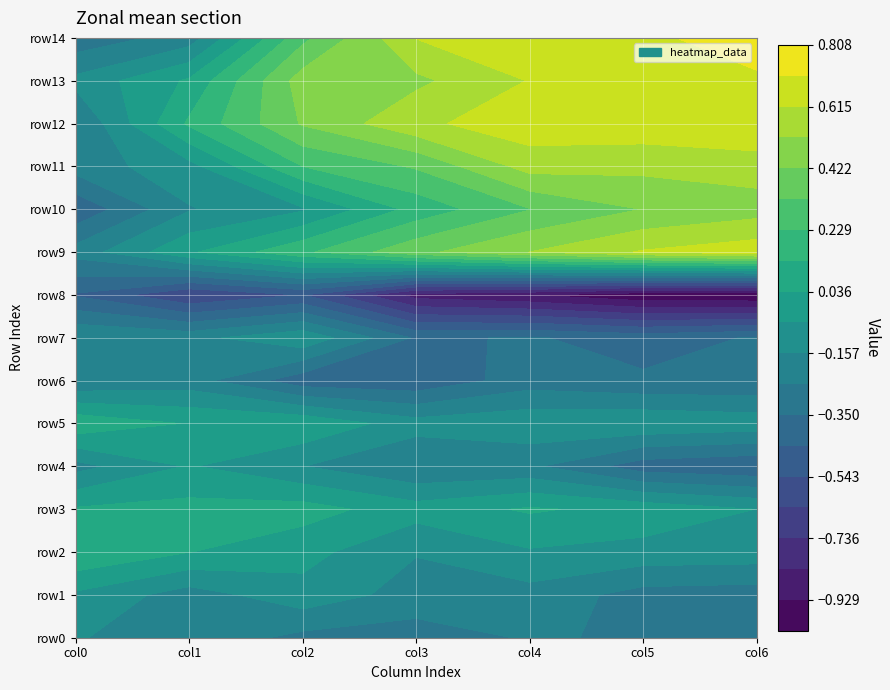

What is the sum of all 0 values?

-2.6